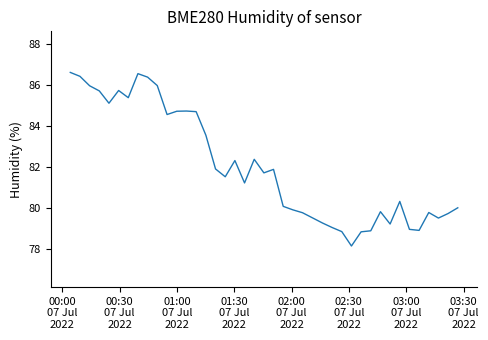

What is the minimum value shown in the chart?

78.2